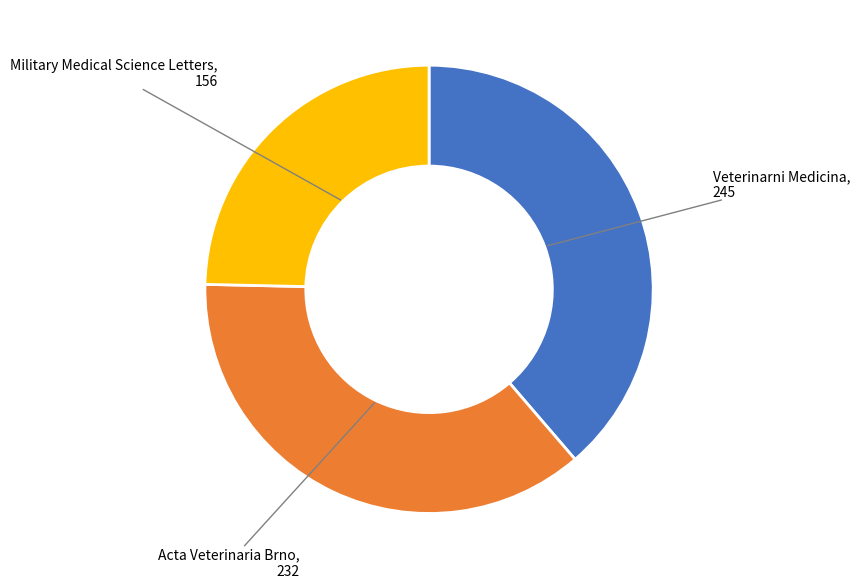

The Military Medical Science Letters slice represents 18% of the pie. True or false?

False